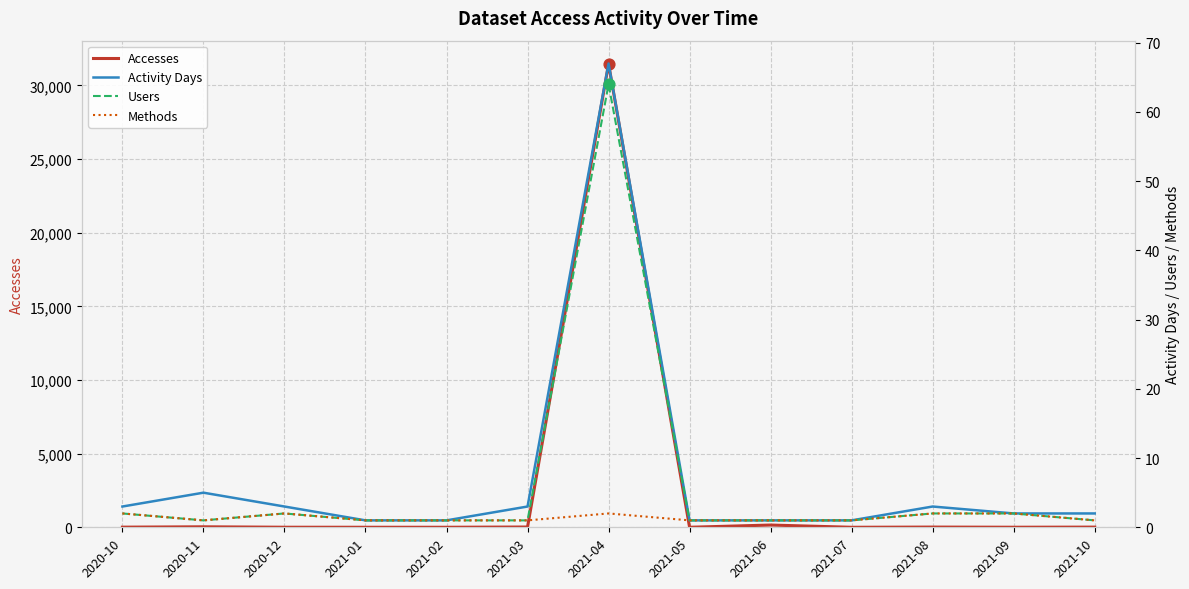

At which category is the sum across all series the highest?

2021-04